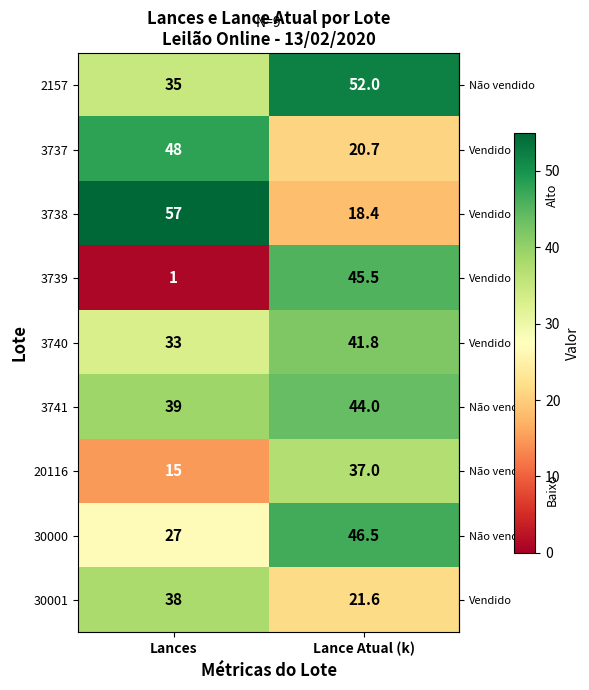

True or false: 3737 has a value of 83.6 at Lances.

False